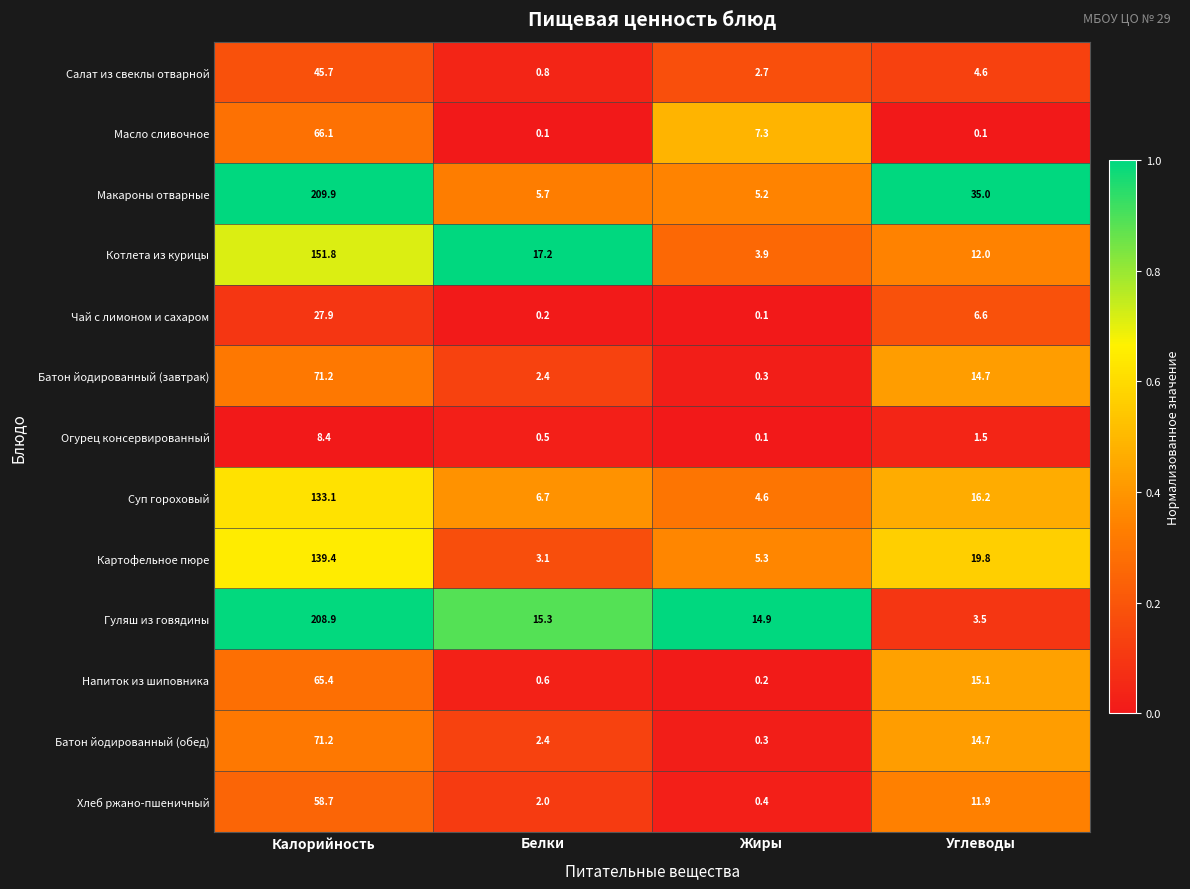

The value of Чай с лимоном и сахаром at Калорийность is 48.4. True or false?

False